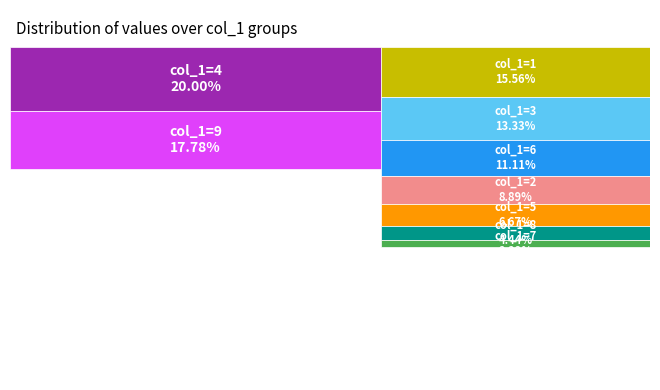

How many segments does this pie chart have?

9